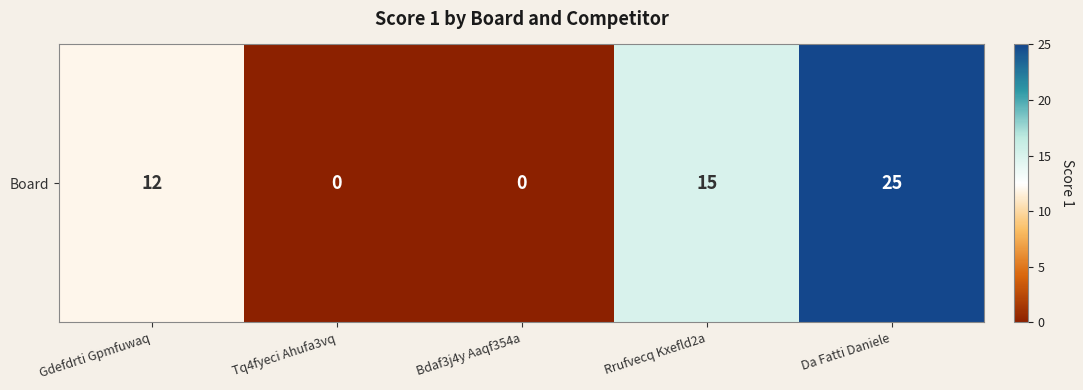

How many data points are less than 12?

2